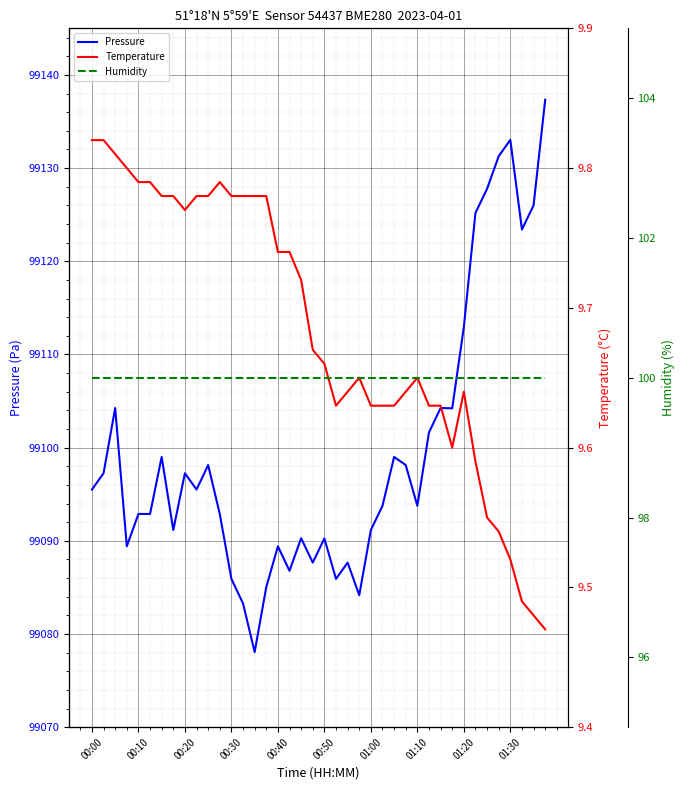

Is it true that Humidity equals 100.0 at 26?

True